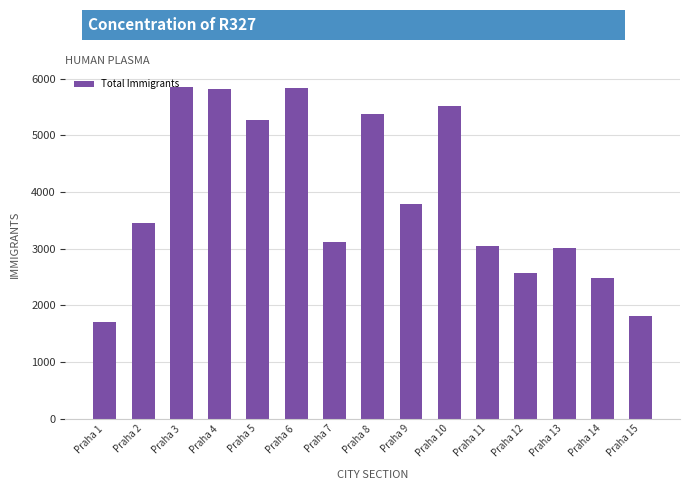

How many distinct data groups are displayed?

1